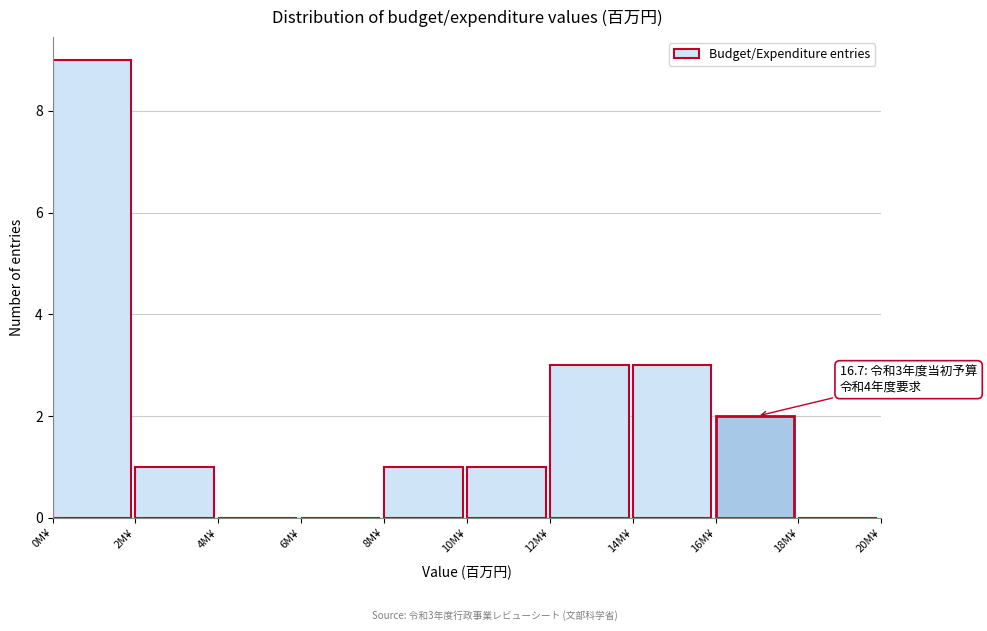

Over which range of the x-axis is the bar tallest?

0 to 2